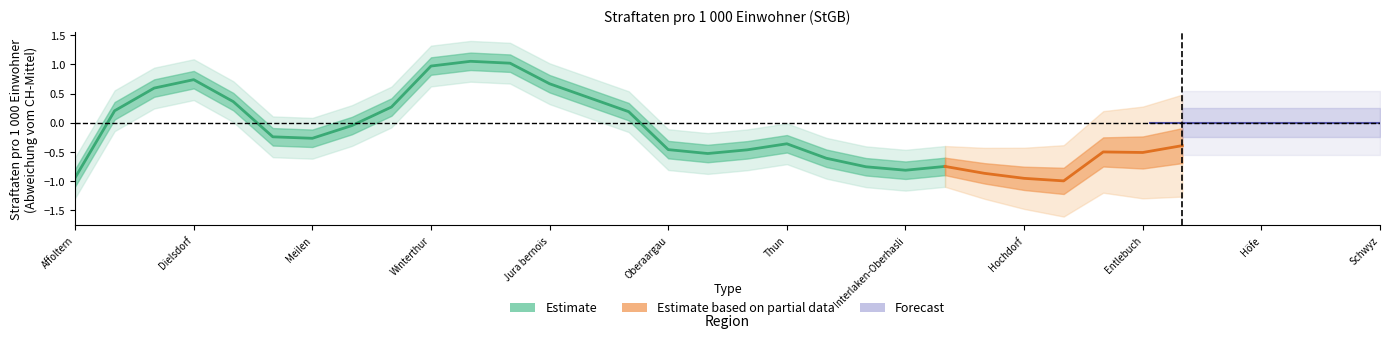

What is the difference between the Estimate based on partial data values at Pfäffikon and Sursee?

1.0